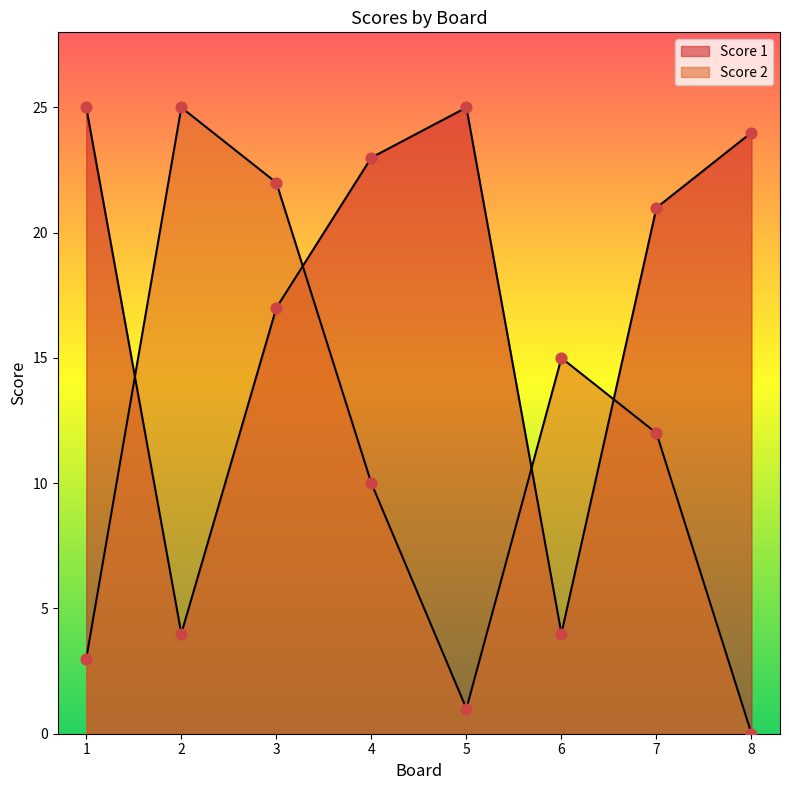

Is the value of Score 2 at 7 greater than the value of Score 1 at 8?

No